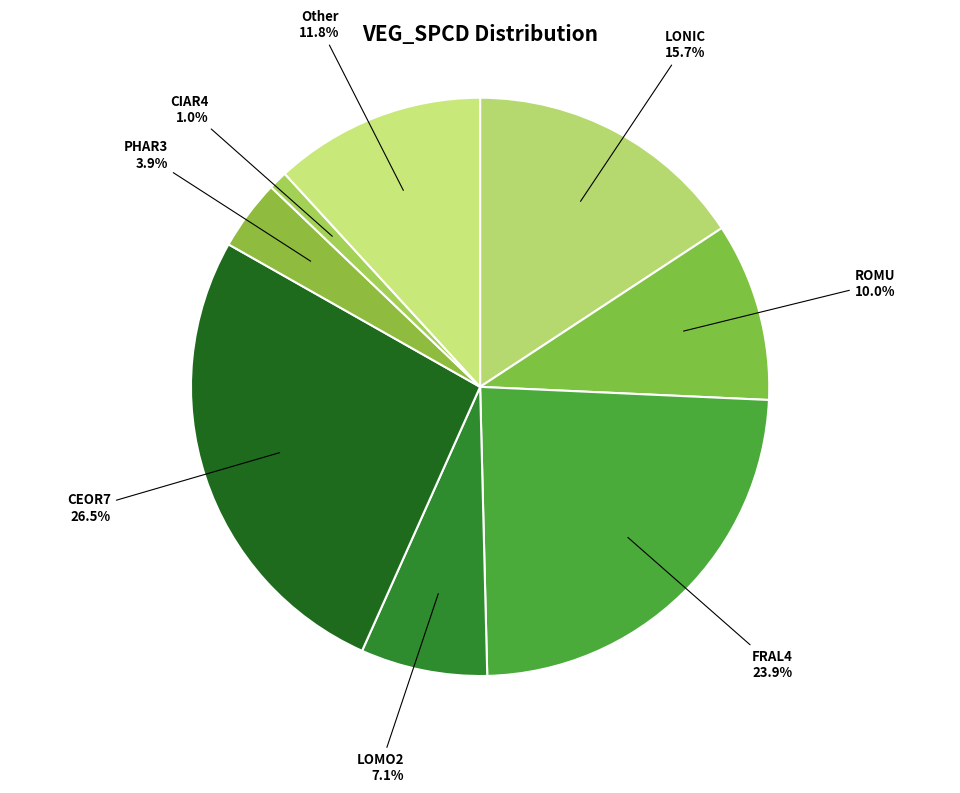

Is there a majority slice in this chart?

No